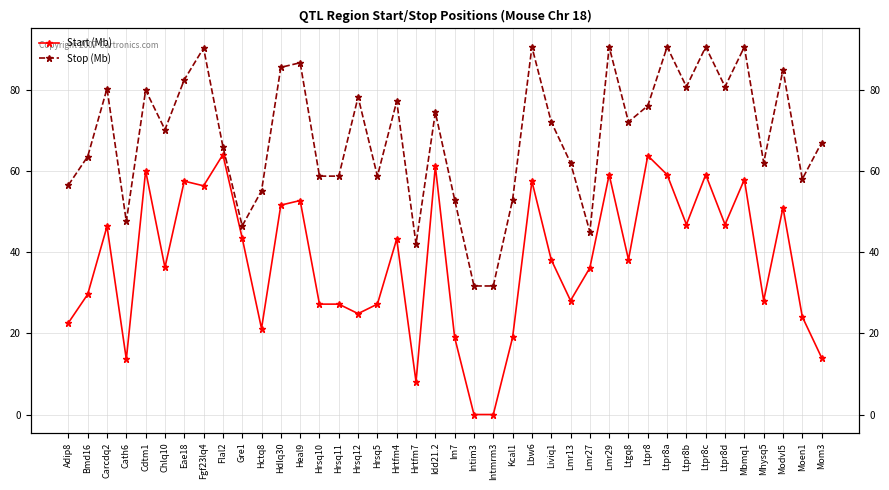

At which category does Stop (Mb) reach its first local peak?

Carcdq2